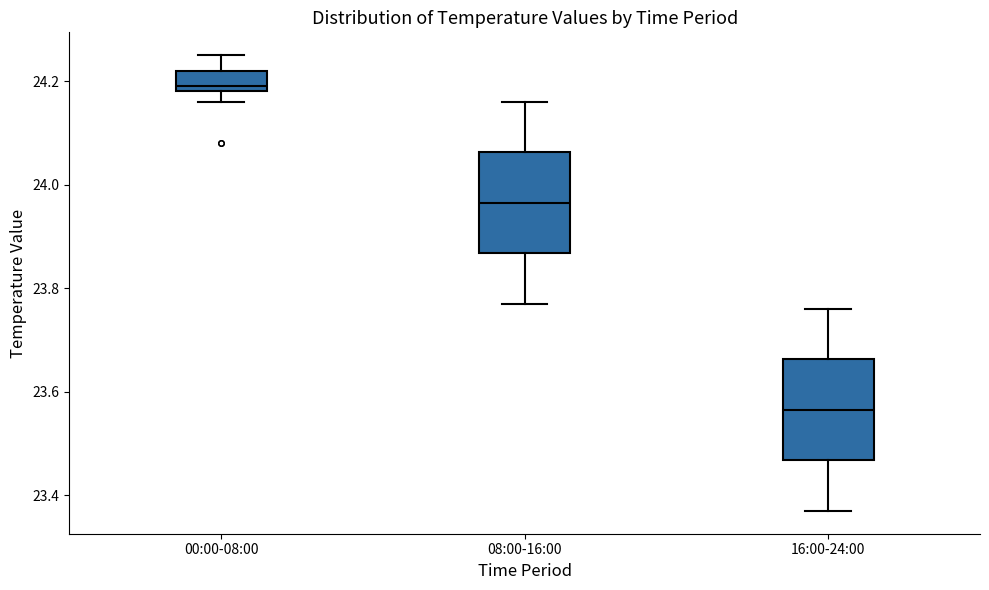

Reading left to right, read every box against the y-axis: the position of its median line, the range the box covers, and the ends of its whiskers. The values are not printed on the chart, so give them approximately, as read against the axis.

00:00-08:00: median 24.20, box 24.18 to 24.22, whiskers 24.16 to 24.26
08:00-16:00: median 23.96, box 23.86 to 24.06, whiskers 23.78 to 24.16
16:00-24:00: median 23.56, box 23.46 to 23.66, whiskers 23.38 to 23.76